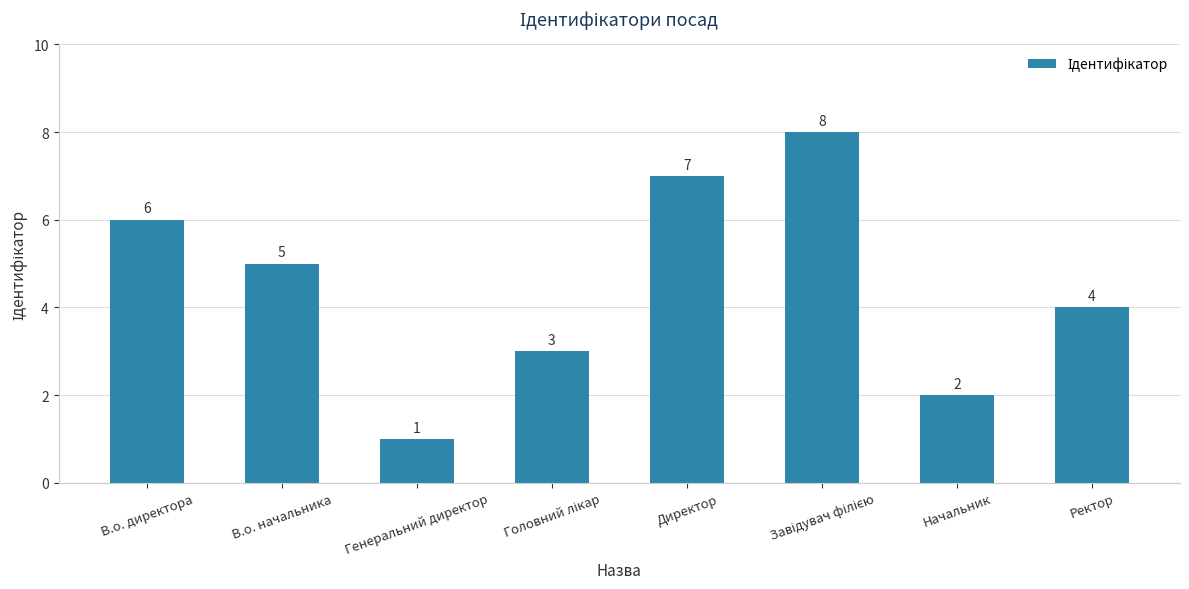

What is the maximum value shown in the chart?

8